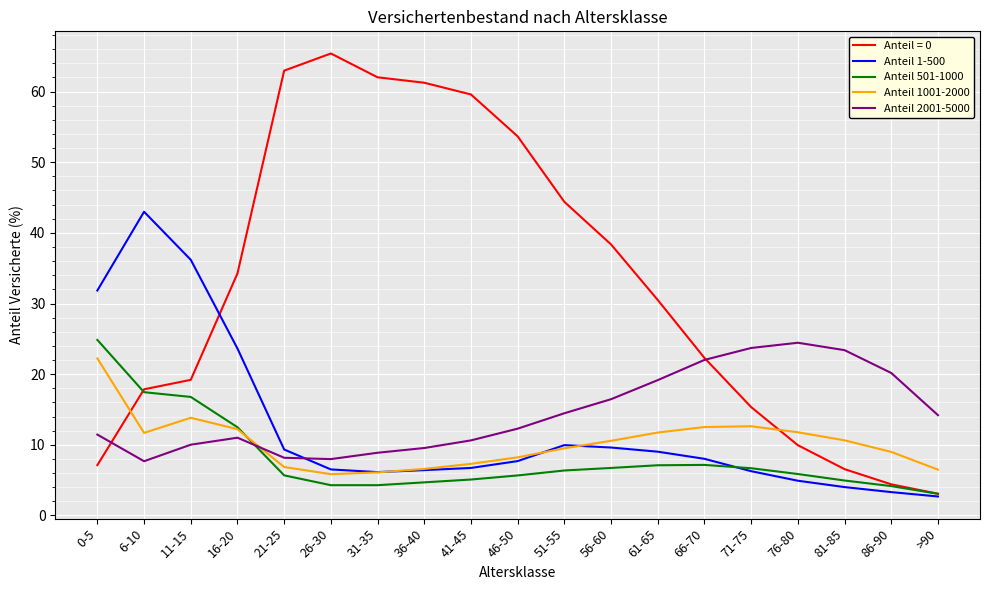

Which series has the largest total across all categories?

Anteil = 0